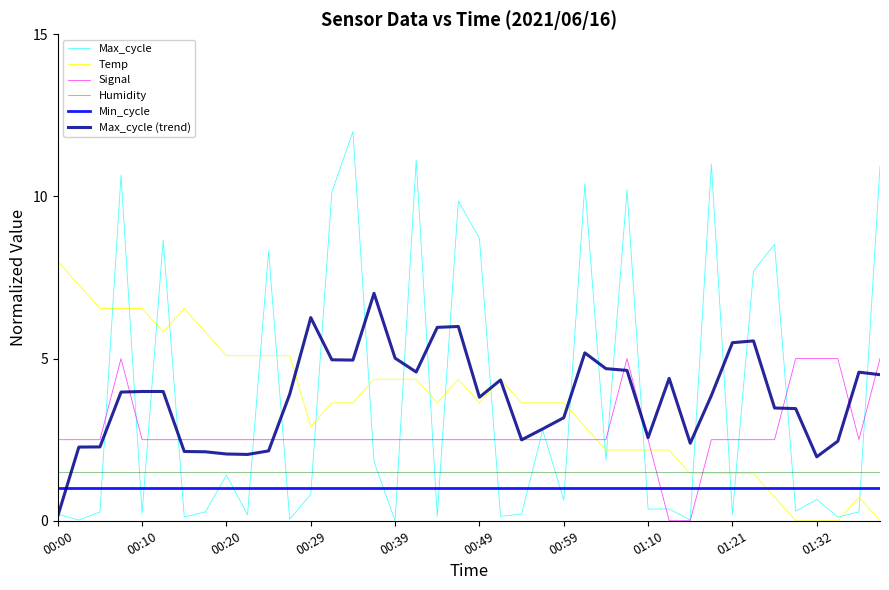

Which series has the widest spread of values?

Max_cycle